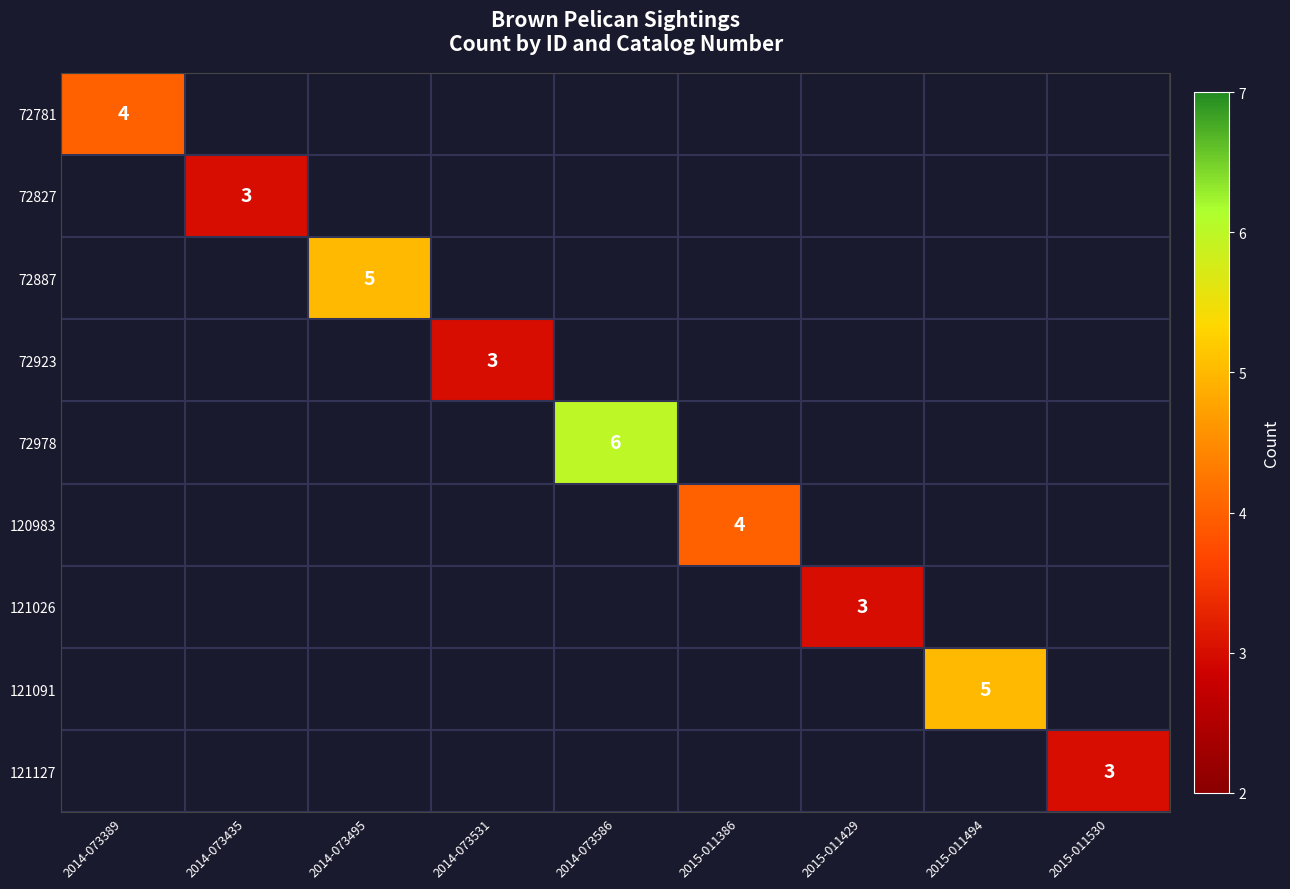

True or false: 121091 has a value of 1.2 at 2015-011494.

False